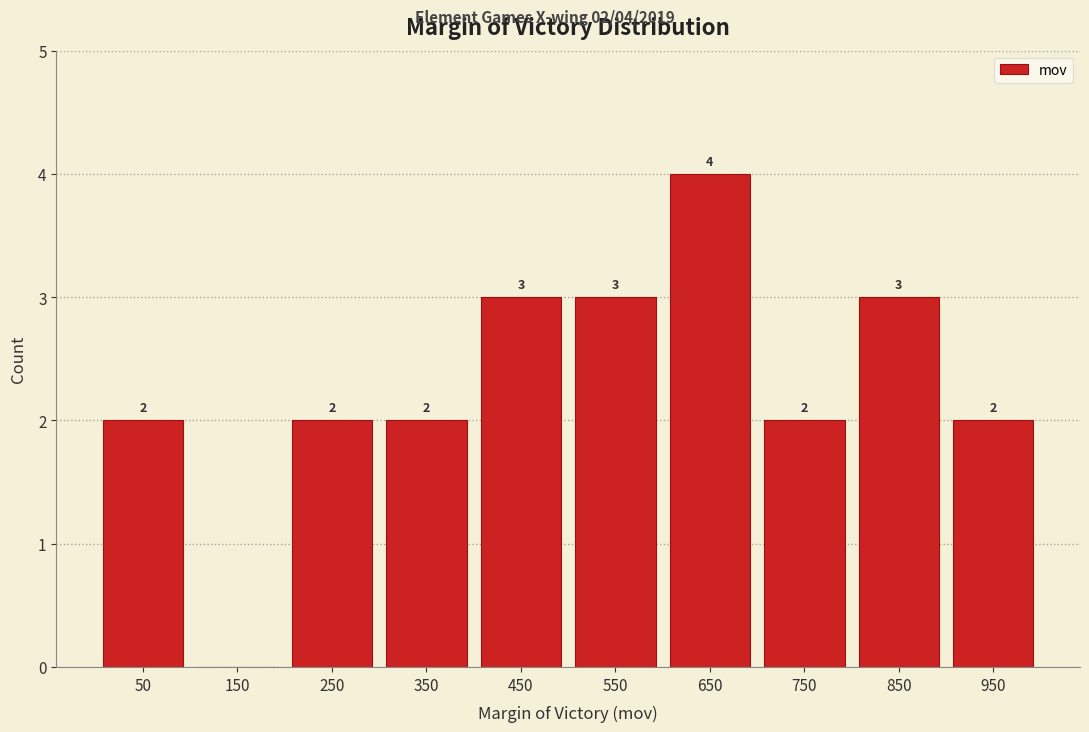

Which range on the x-axis has the tallest bar?

600 to 700